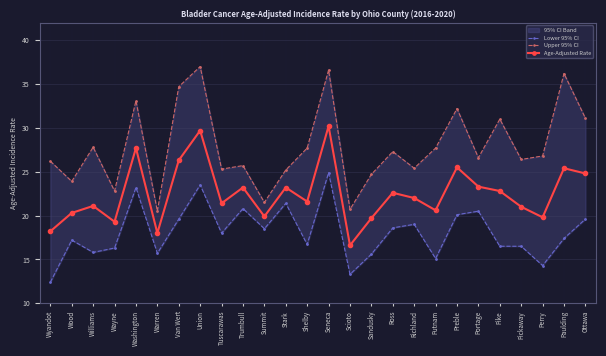

At which category is the sum across all series the highest?

Seneca